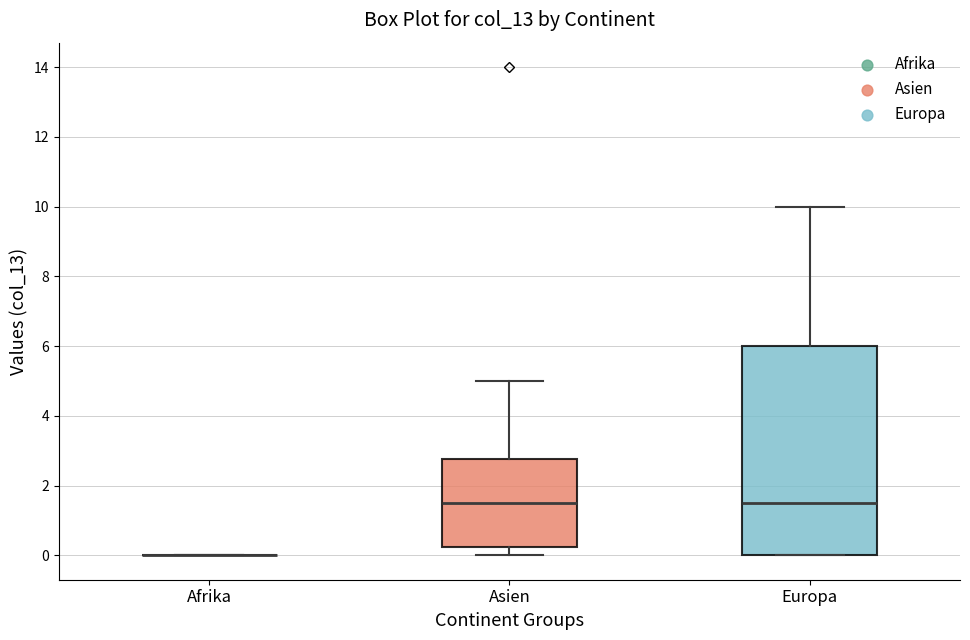

Reading left to right, transcribe this box plot: for each box, give where its median line is, the range the box spans, and where its two whiskers end, as read against the y-axis. The values are not printed on the chart, so give them approximately, as read against the axis.

Afrika: box collapsed to a line at 0.0, whiskers 0.0 to 0.0
Asien: median 1.6, box 0.2 to 2.8, whiskers 0.0 to 5.0
Europa: median 1.6, box 0.0 to 6.0, whiskers 0.0 to 10.0